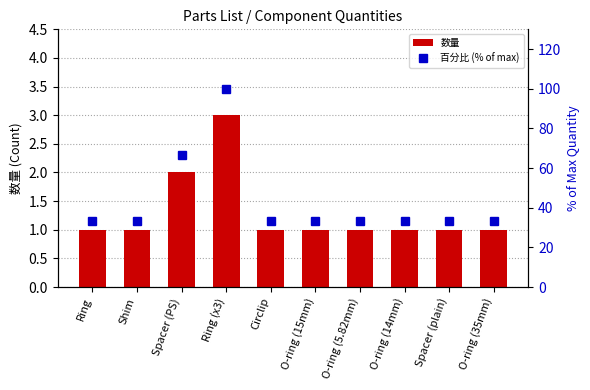

What is the label of the 3rd bar from the right?

O-ring (14mm)